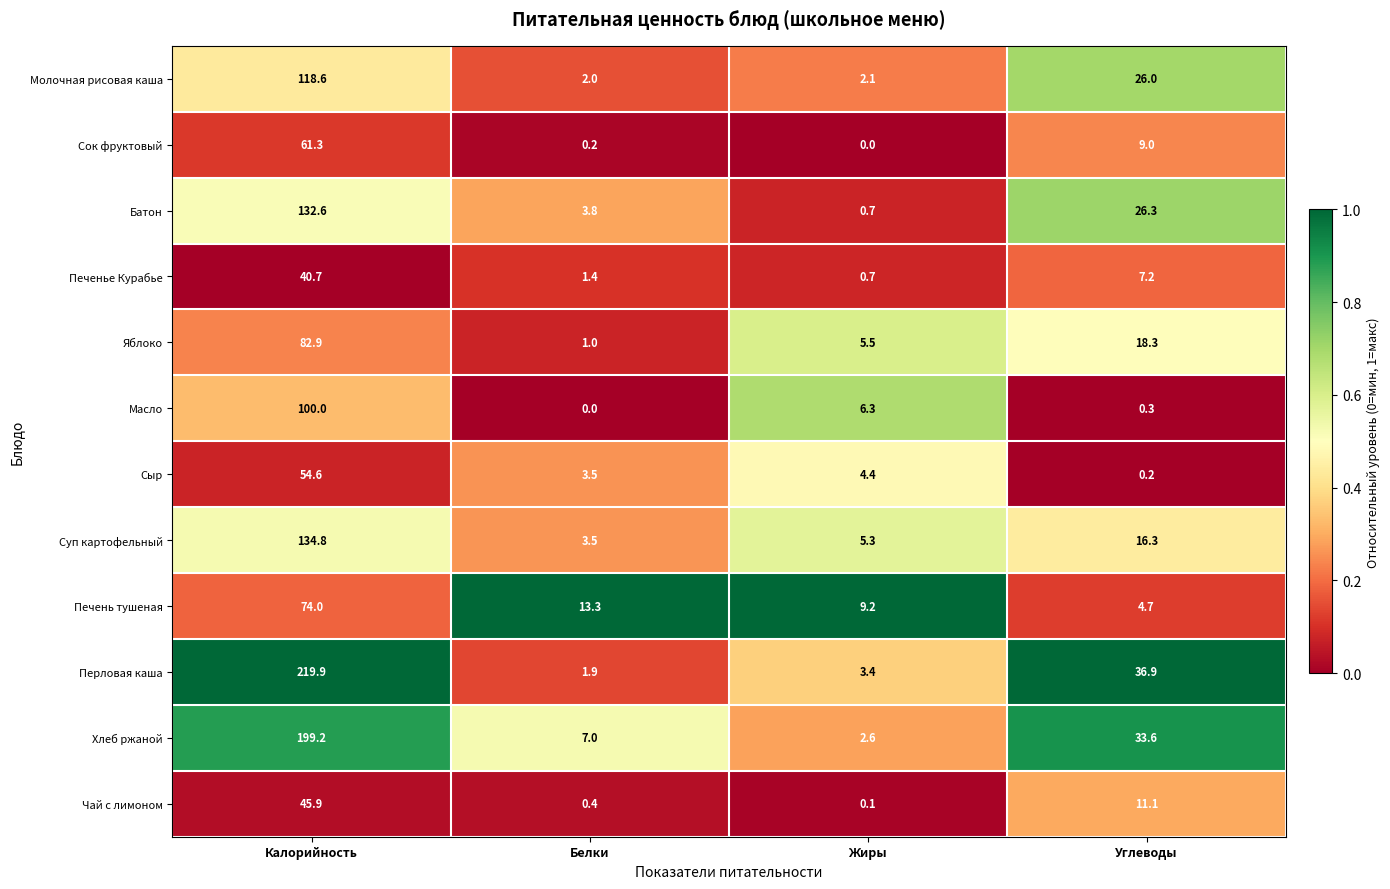

The value of Молочная рисовая каша at Жиры is 2.1. True or false?

True